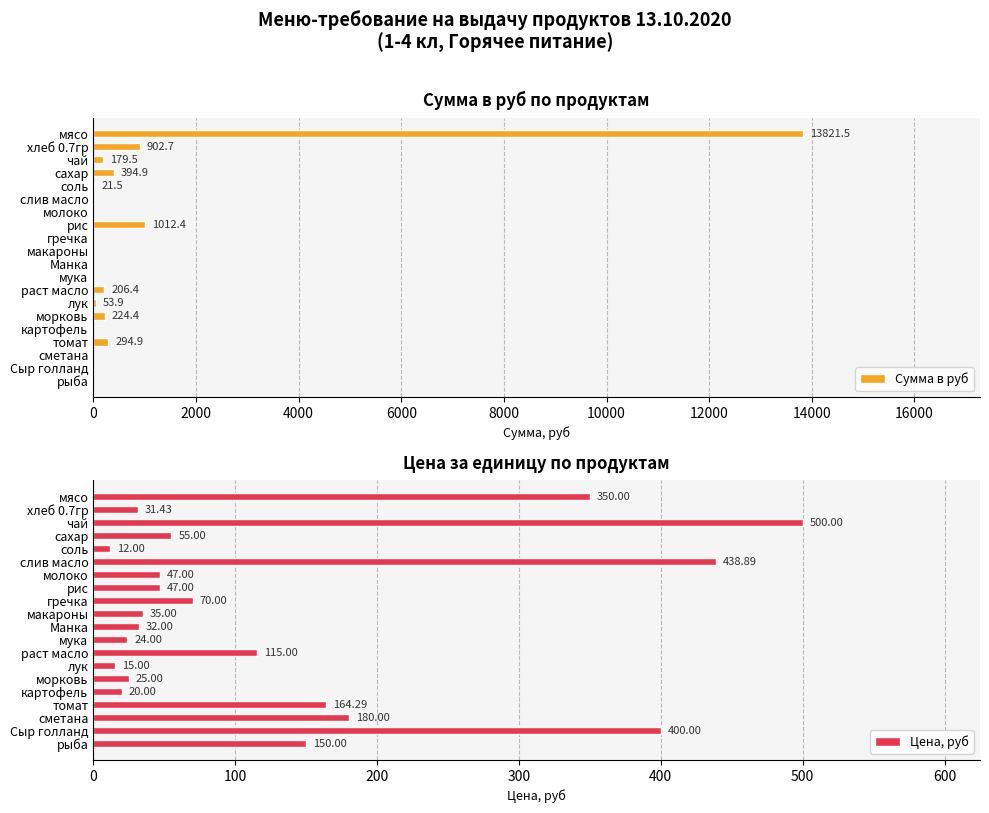

True or false: Сумма в руб has a value of 0.0 at макароны.

True